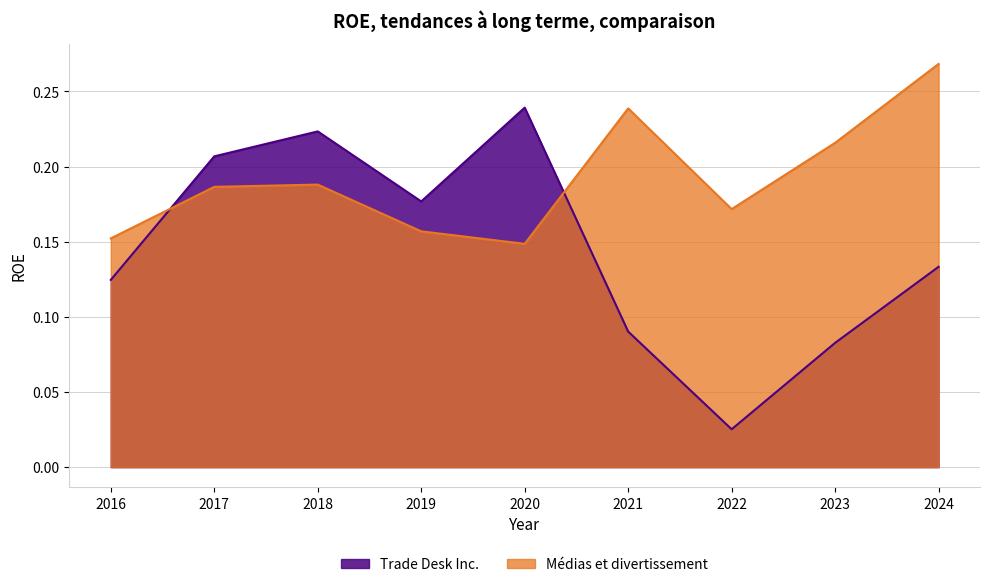

At 2017, list the series in order from largest to smallest.

Trade Desk Inc., Médias et divertissement